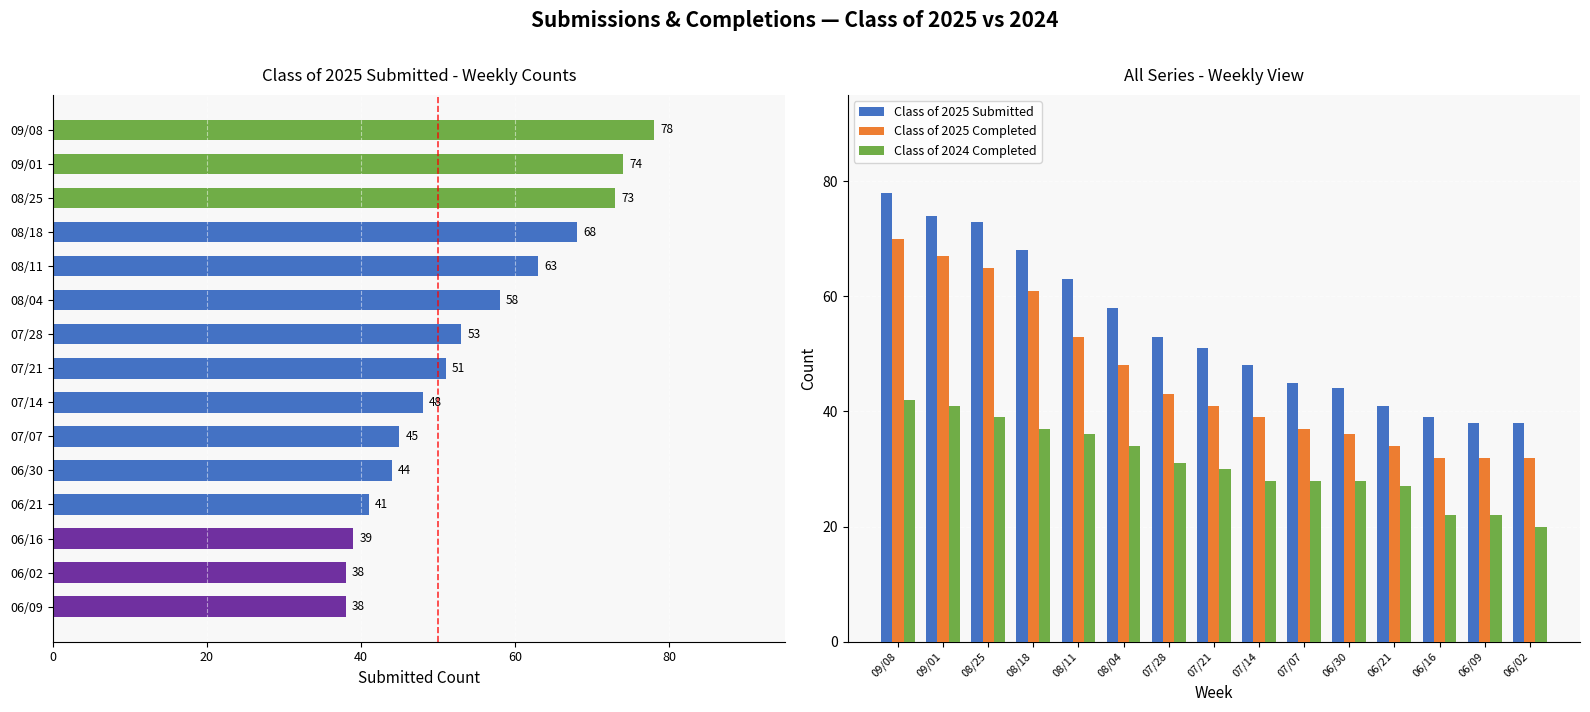

How many values in the Class of 2024 Completed series exceed 30?

7